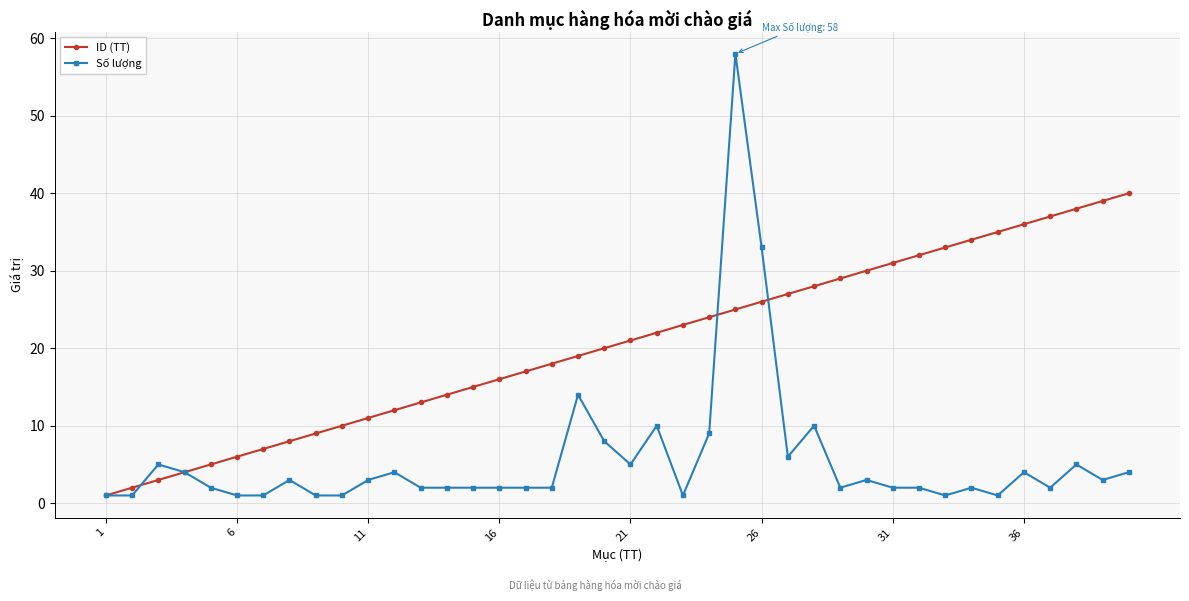

How many series are shown in this chart?

2